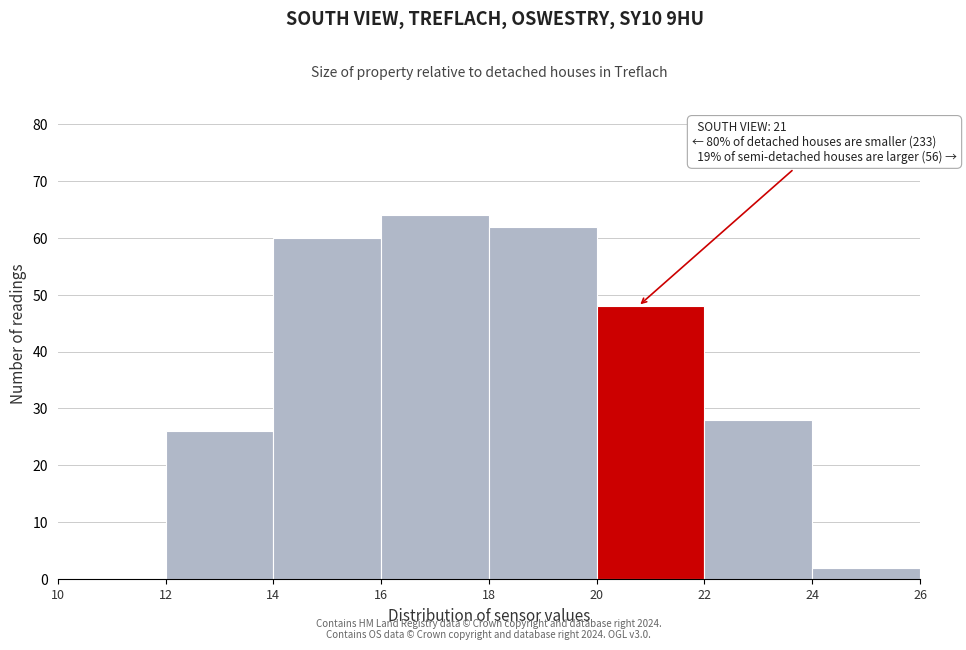

Over which range of the x-axis is the bar tallest?

16 to 18